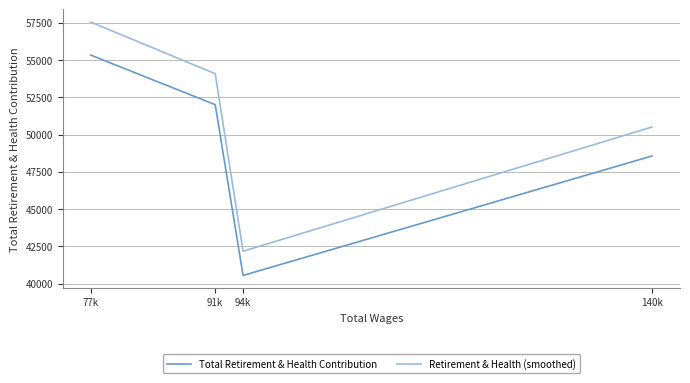

How many distinct data groups are displayed?

2